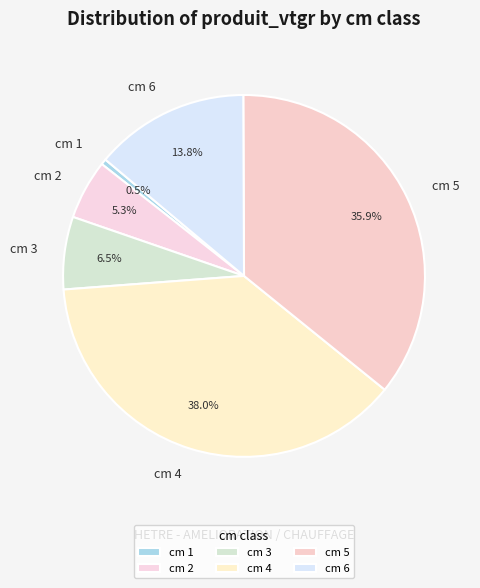

Which has a higher value, cm 4 or cm 2?

cm 4